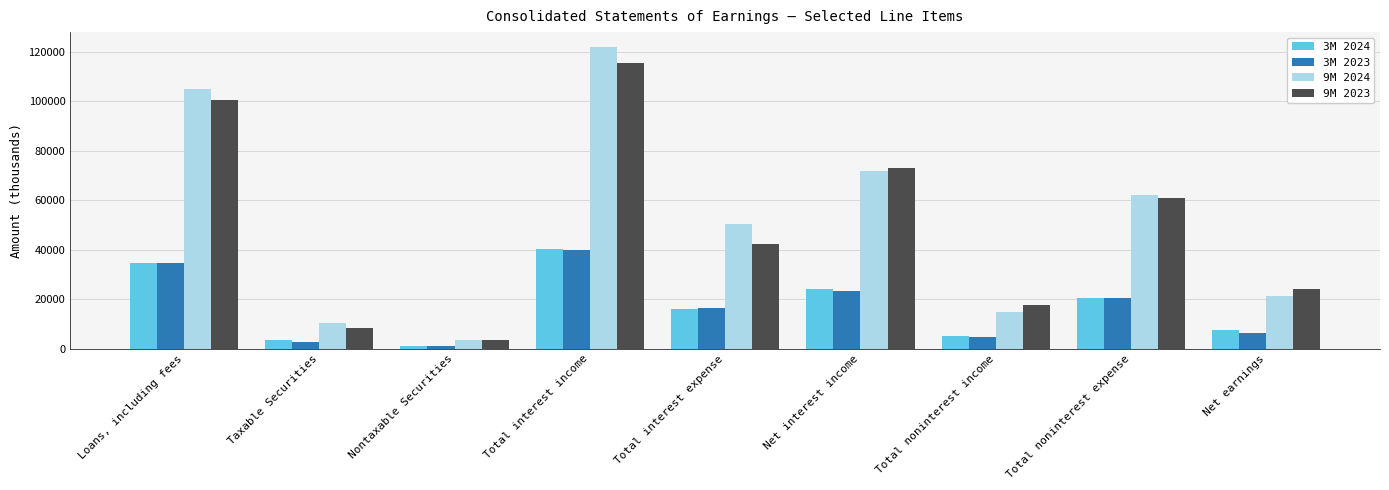

What is the sum of the 9M 2023 values at Total noninterest expense and Net earnings?

85095